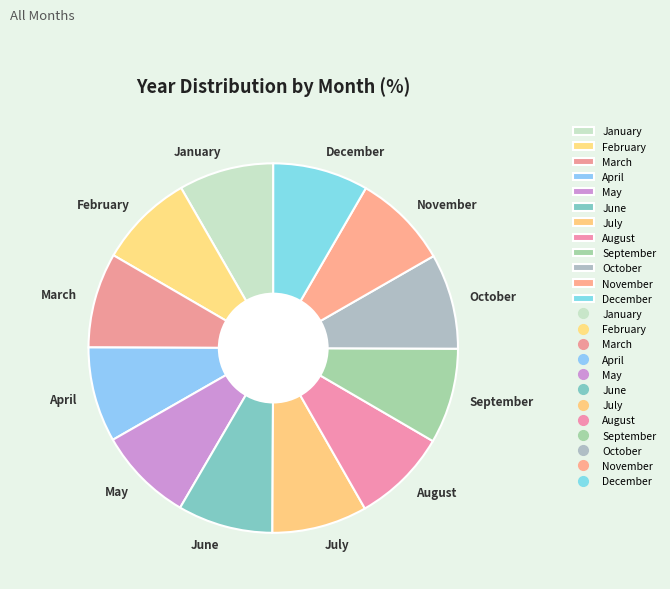

Is there any slice that represents more than half of the pie?

No